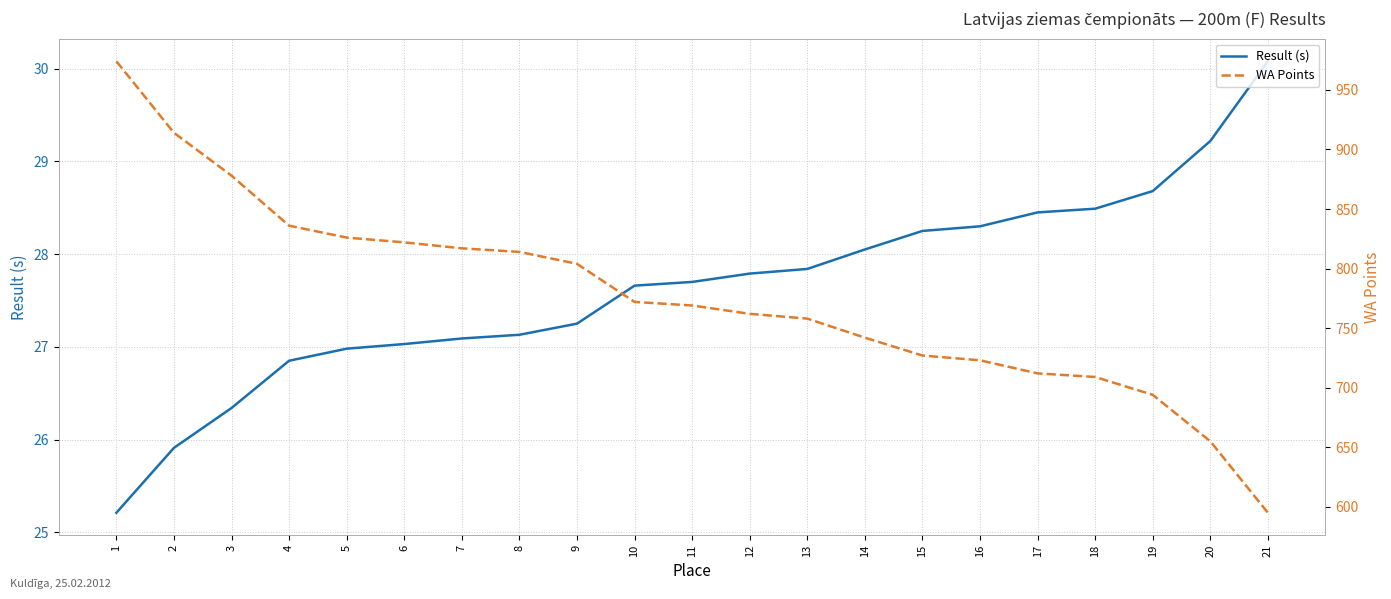

True or false: Result (s) has a value of 28.2 at 15.

True